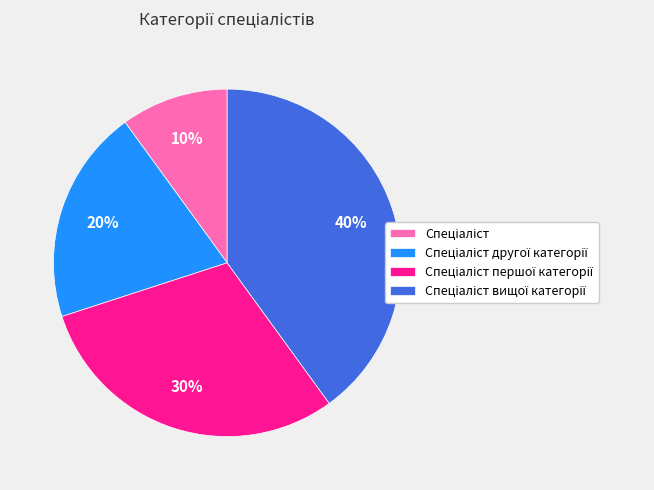

To the nearest percent, what is the difference between the largest and smallest slice percentages?

30%